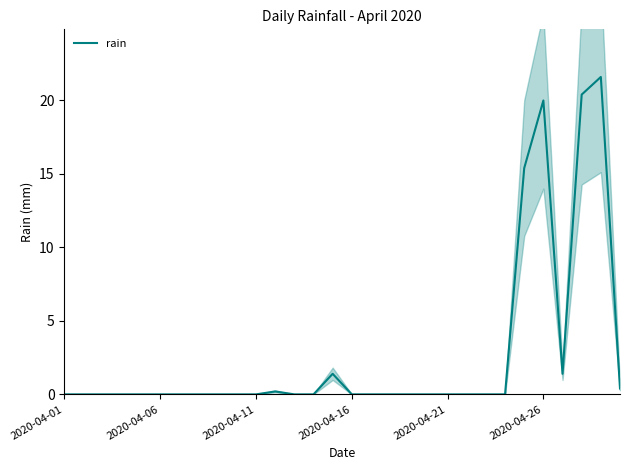

The value at 29 is 0.4. True or false?

True